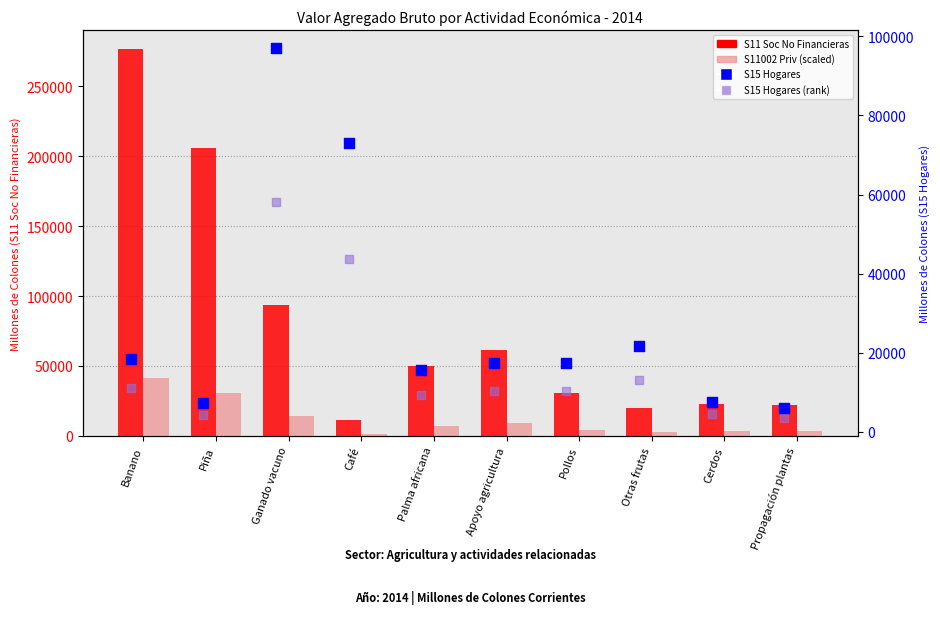

Which series reaches the minimum Y coordinate?

S11002 Priv (scaled)